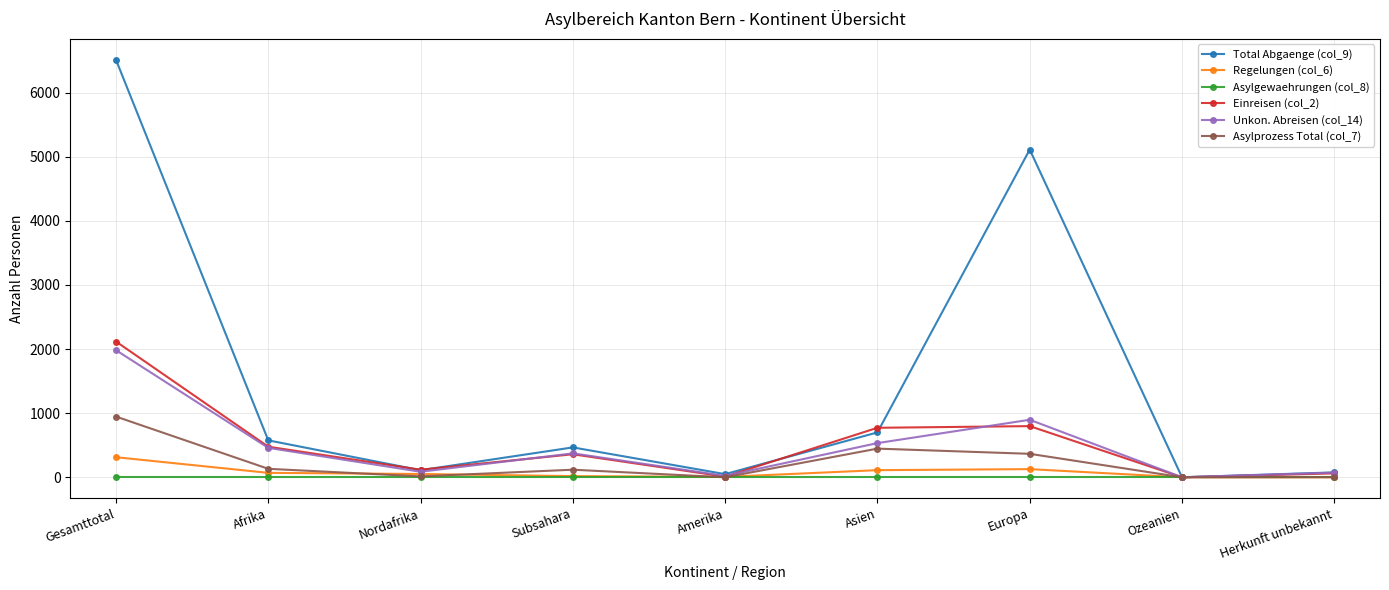

Which series has the largest total across all categories?

Total Abgaenge (col_9)